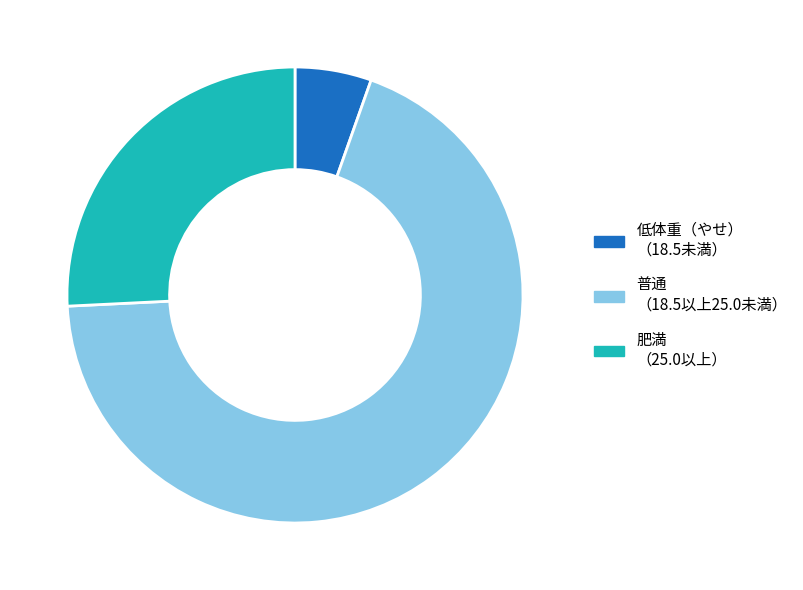

Rank the categories by value from highest to lowest.

普通（18.5以上25.0未満）, 肥満（25.0以上）, 低体重（やせ）（18.5未満）